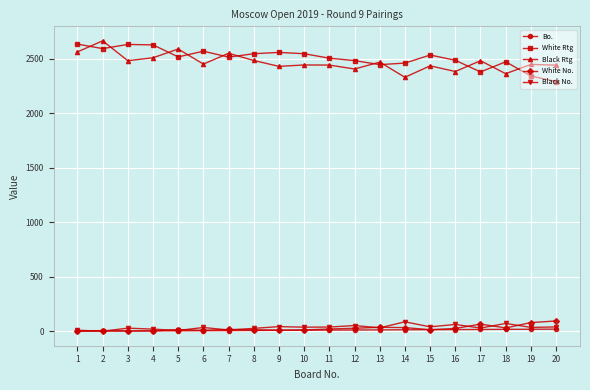

How many interior local valleys does the Black Rtg series have?

7